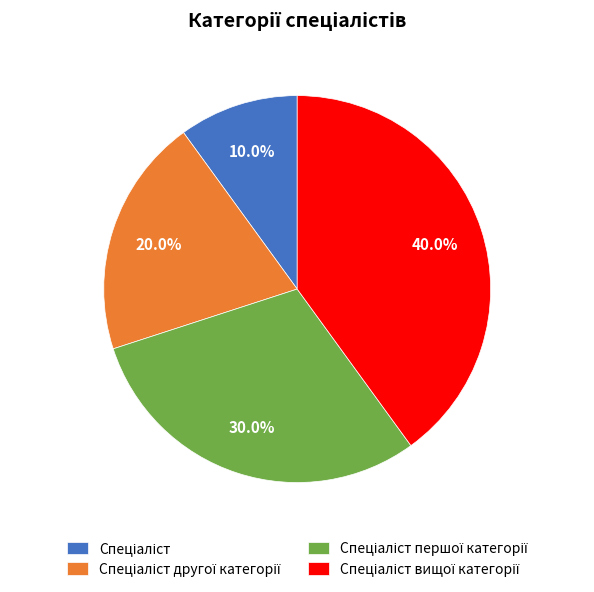

To the nearest percent, what is the difference between the largest and smallest slice percentages?

30%